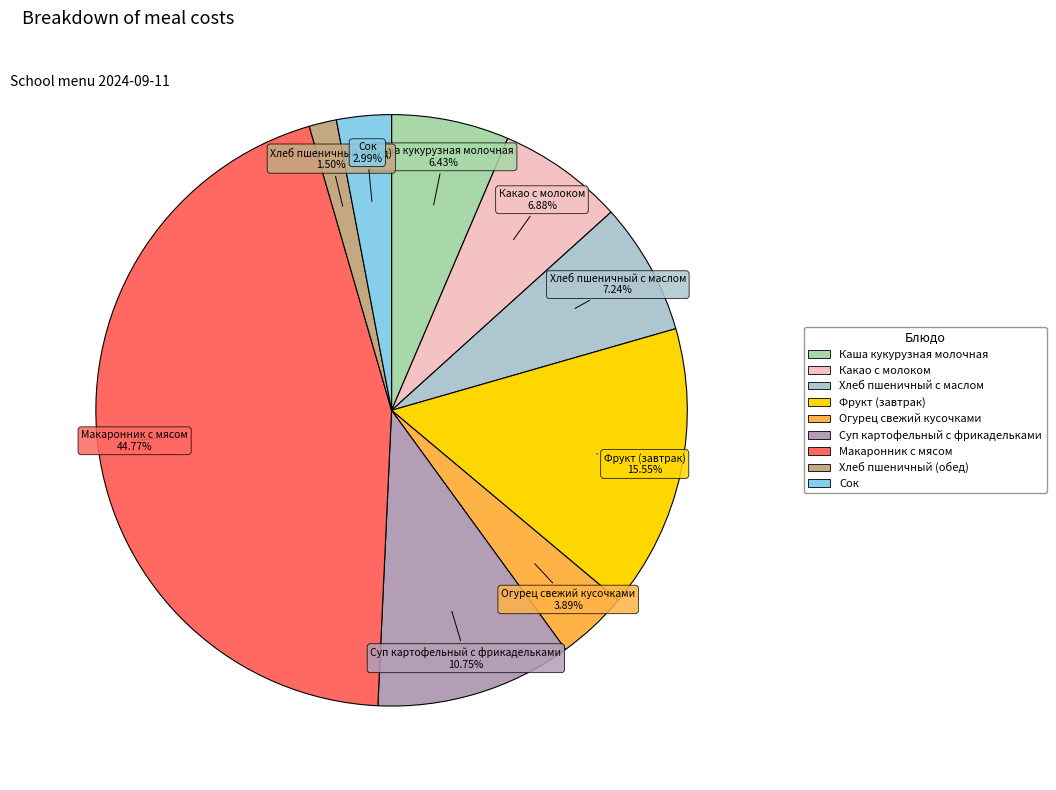

Which category has the smallest portion of the pie?

Хлеб пшеничный (обед)